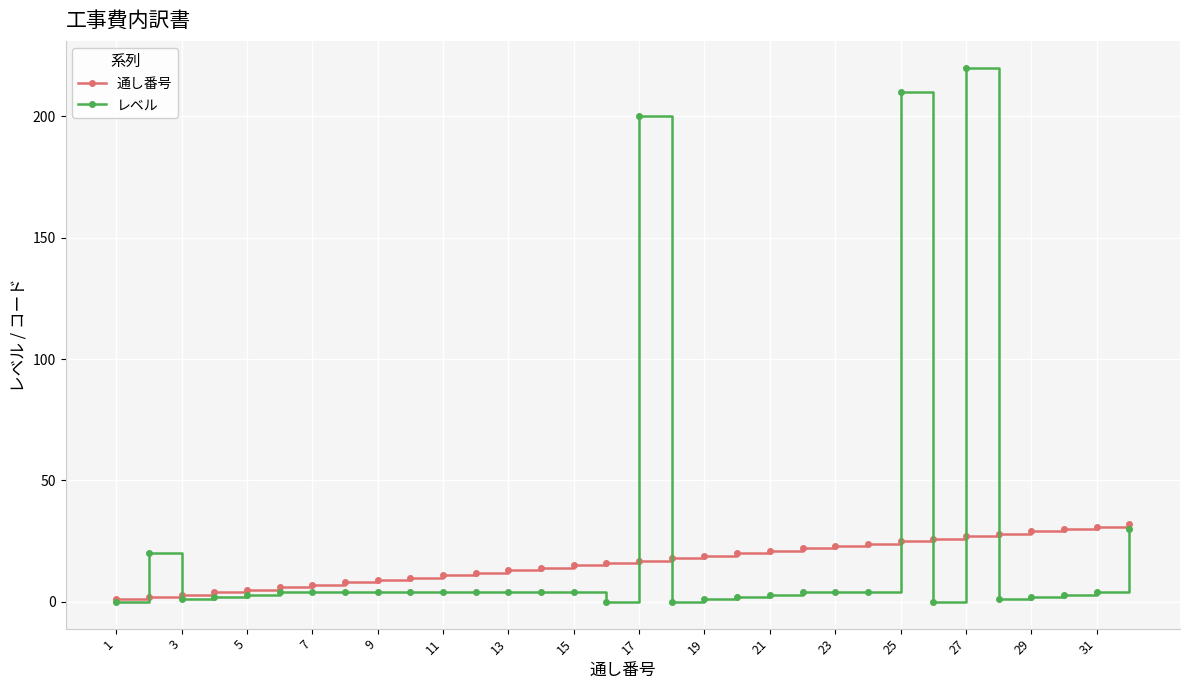

True or false: レベル has more than 2 interior local peaks.

True